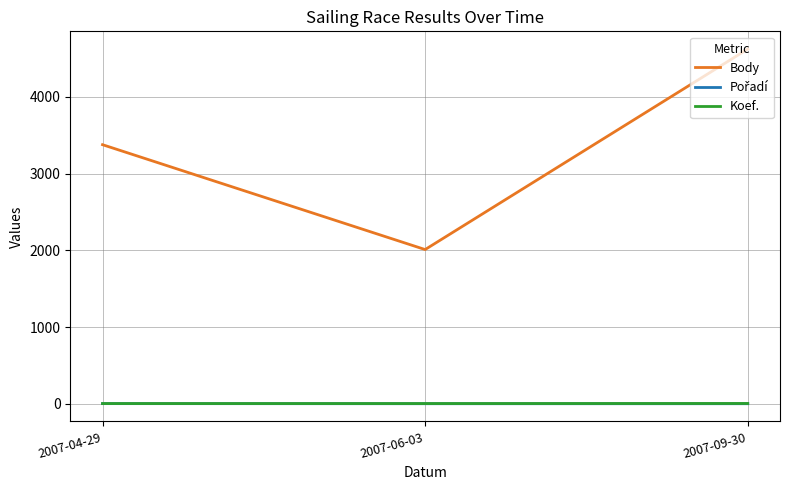

Which category has the highest value across all series?

2007-09-30